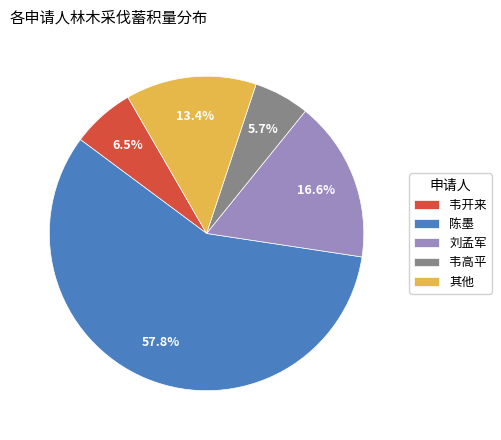

To the nearest percent, what is the average slice percentage?

20%